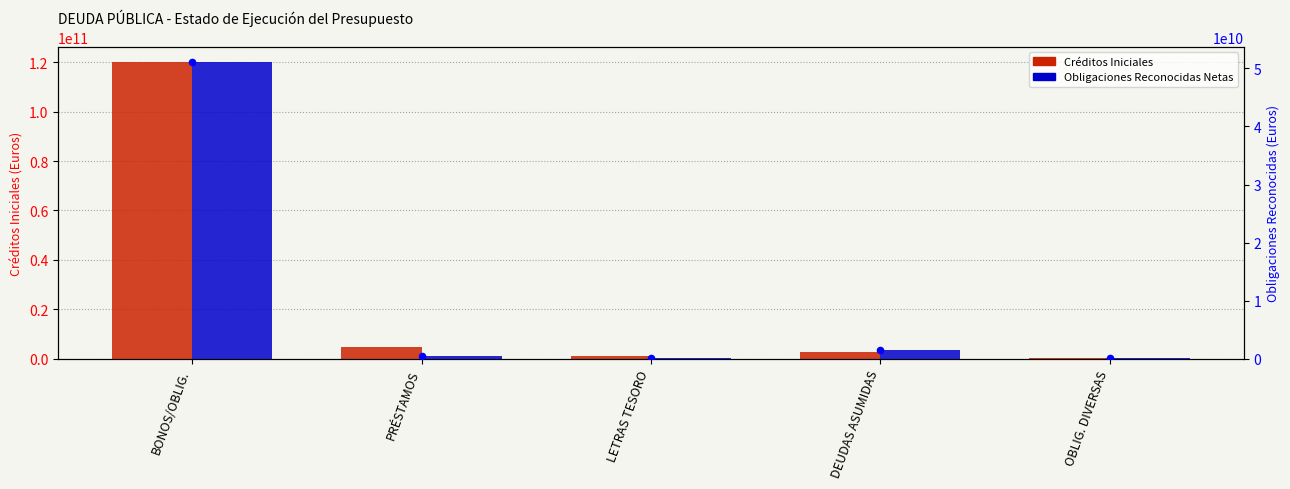

What is the total value across all series at BONOS/OBLIG.?

171387547918.6